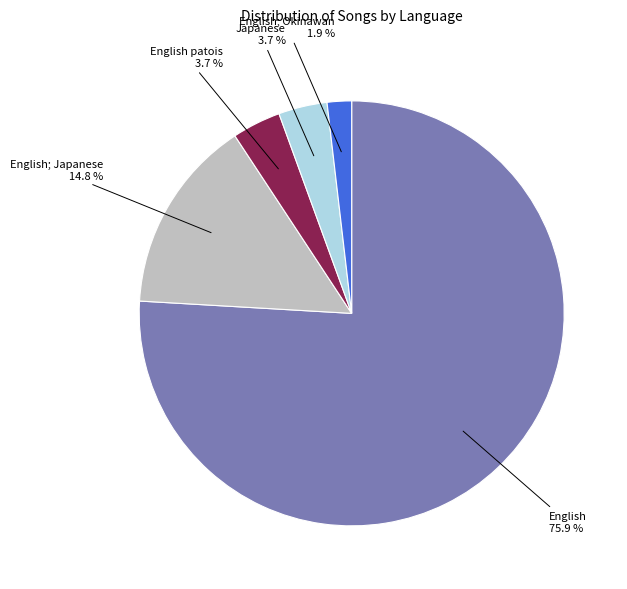

How many segments does this pie chart have?

5